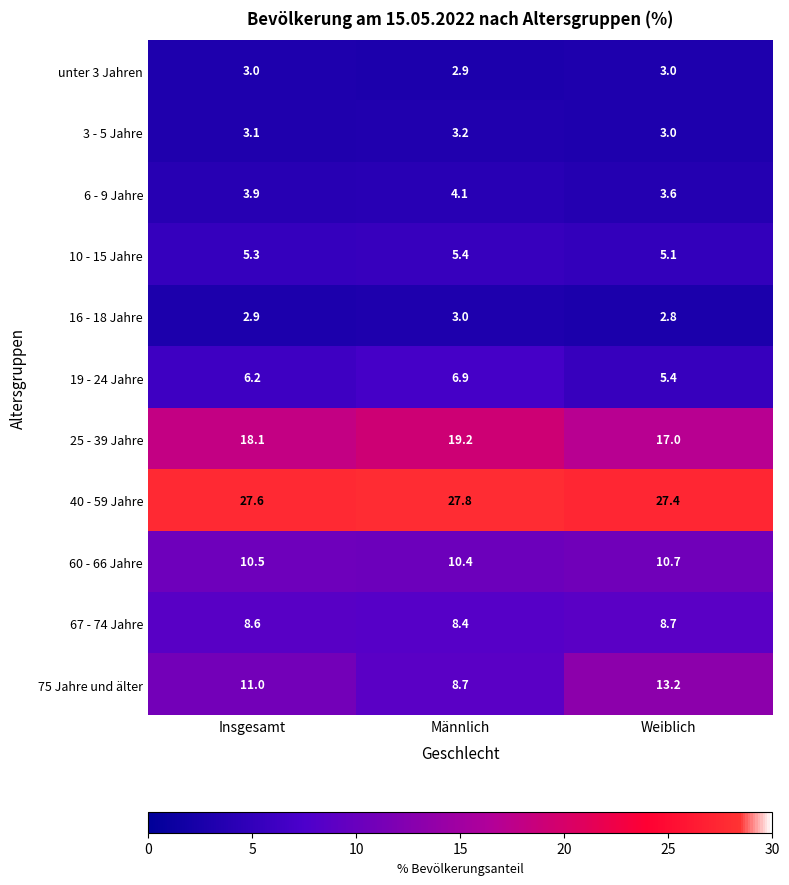

What is the sum of all 75 Jahre und älter values?

32.9